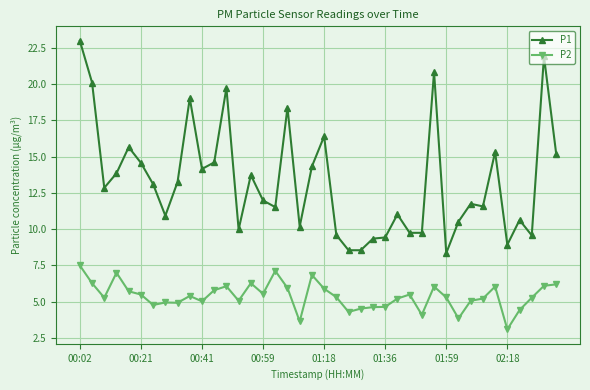

True or false: P1 and P2 cross at least once.

False